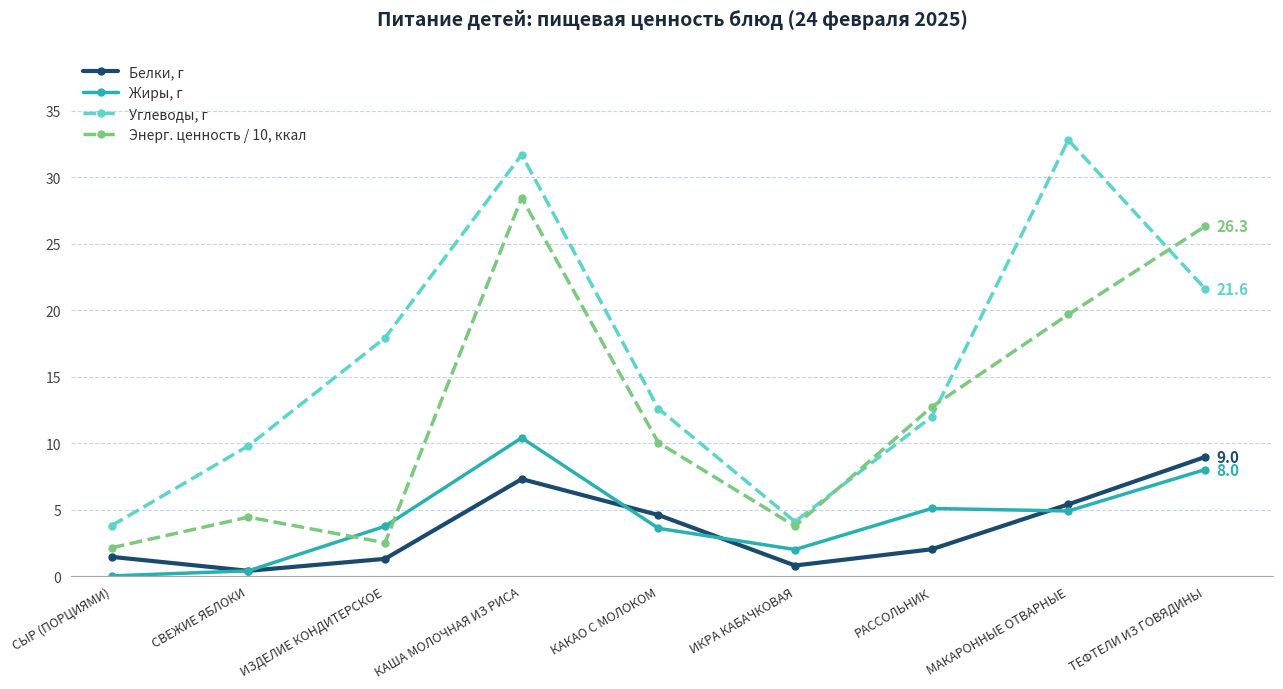

At which category does the chart reach its peak across all series?

МАКАРОННЫЕ ОТВАРНЫЕ